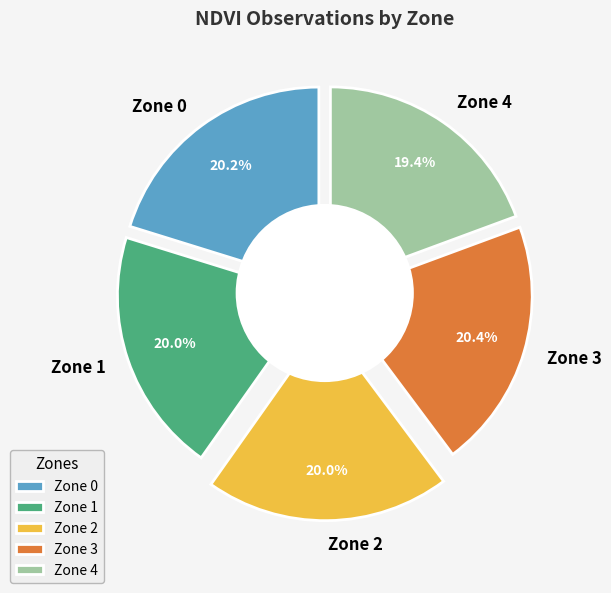

Rank the categories by value from highest to lowest.

Zone 3, Zone 0, Zone 1, Zone 2, Zone 4